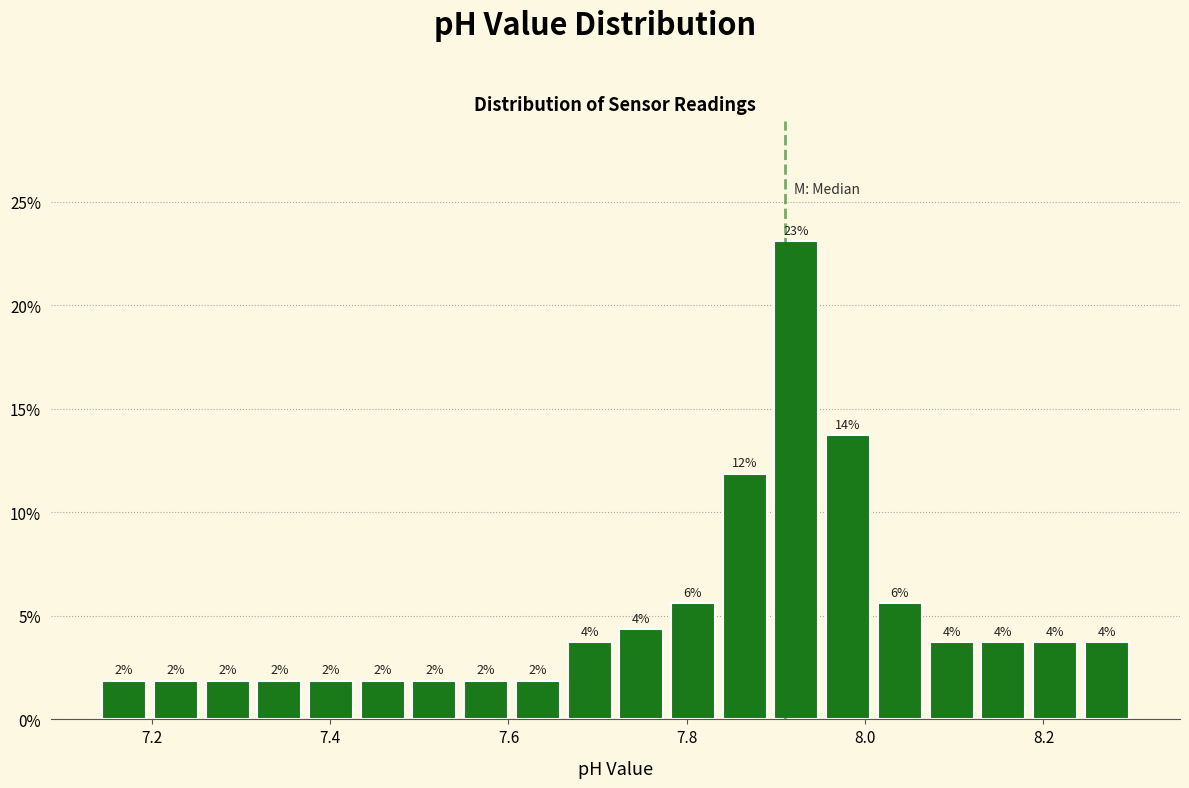

Around what value on the x-axis is the tallest bar? Give the approximate position of its centre, as read against the axis.

7.92